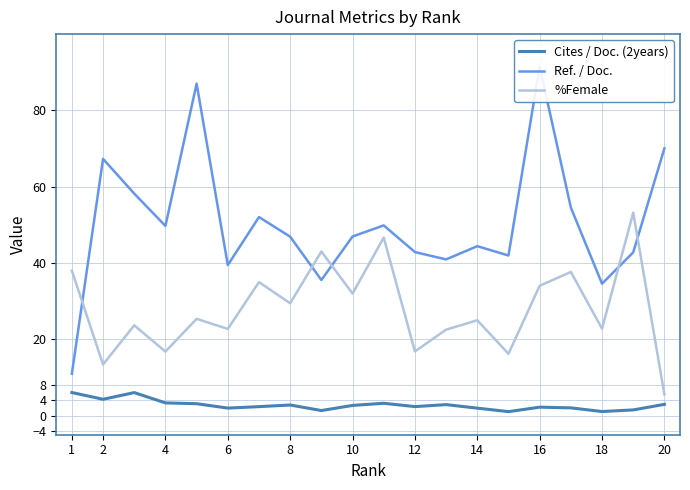

True or false: %Female and Cites / Doc. (2years) intersect in this chart.

False